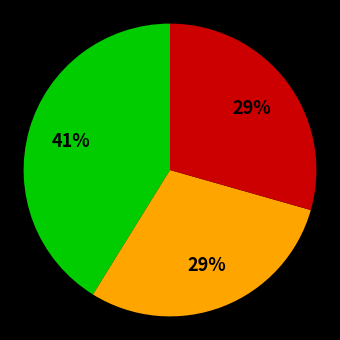

Does any single category account for the majority?

No